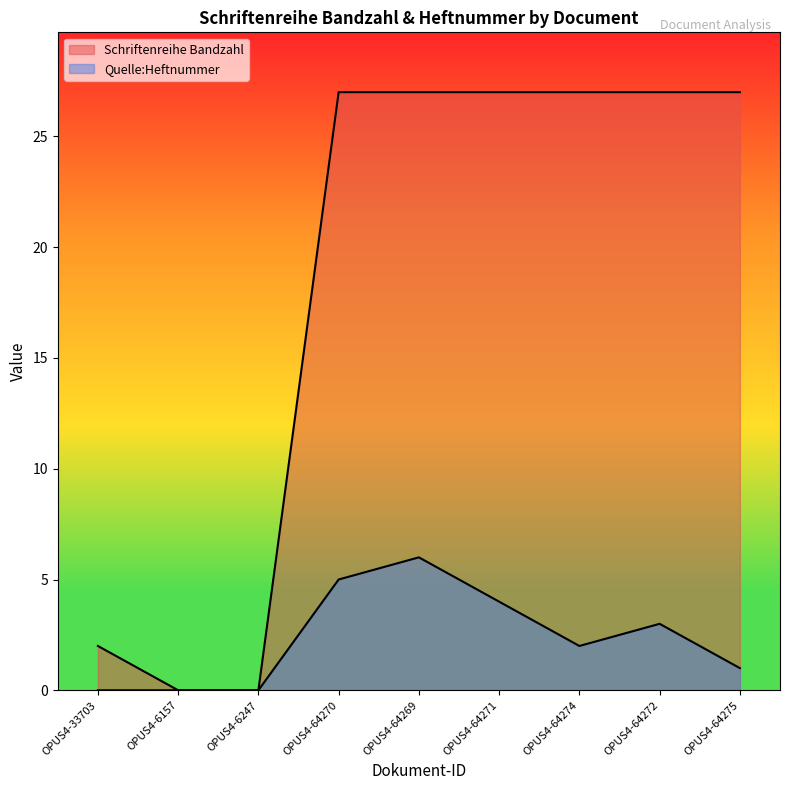

What is the difference between the highest and lowest values at OPUS4-64274?

25